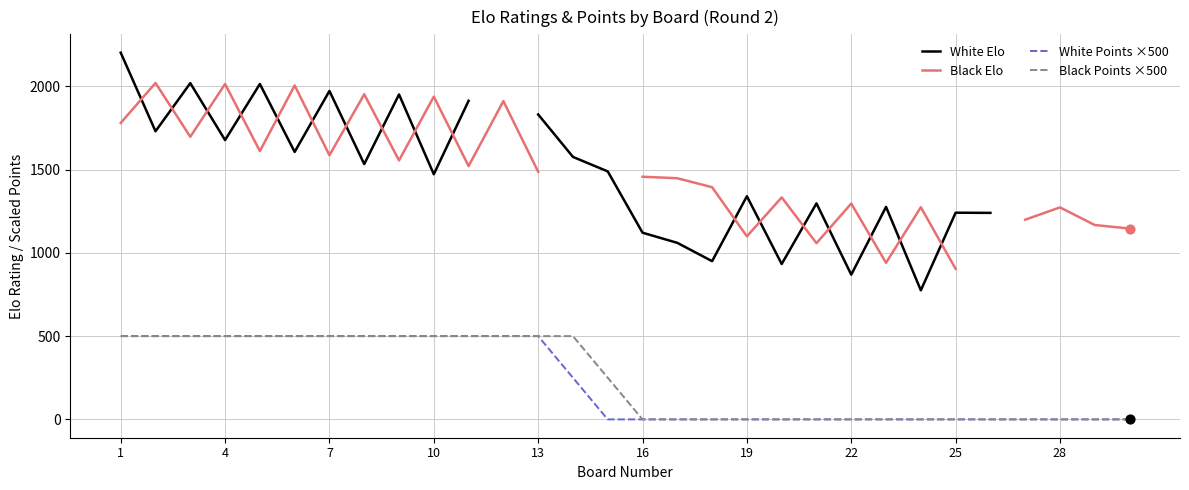

Which series has the widest spread of Y values?

White Elo